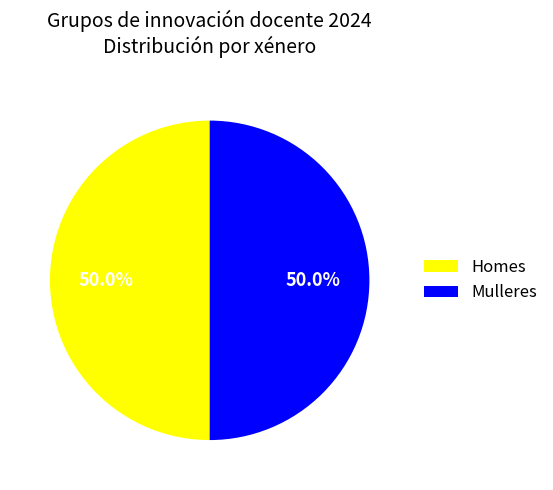

Approximately how many times larger is the value at Homes compared to Mulleres?

1.0